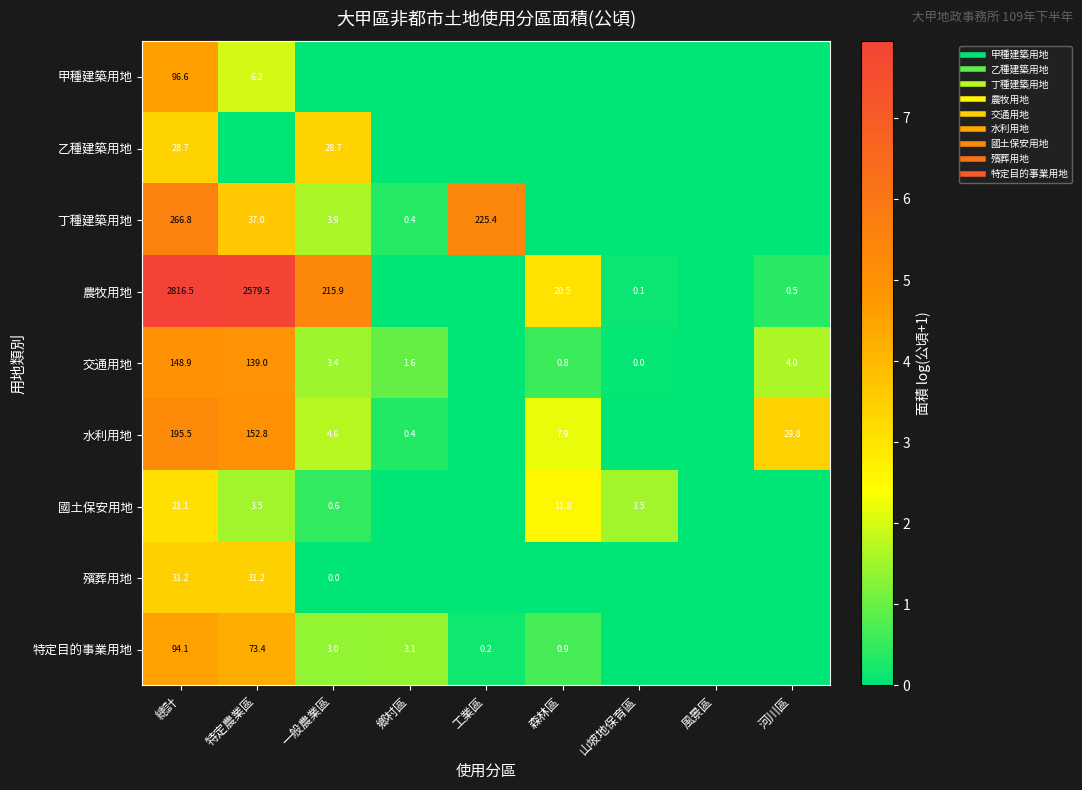

Which series has the widest spread of values?

農牧用地